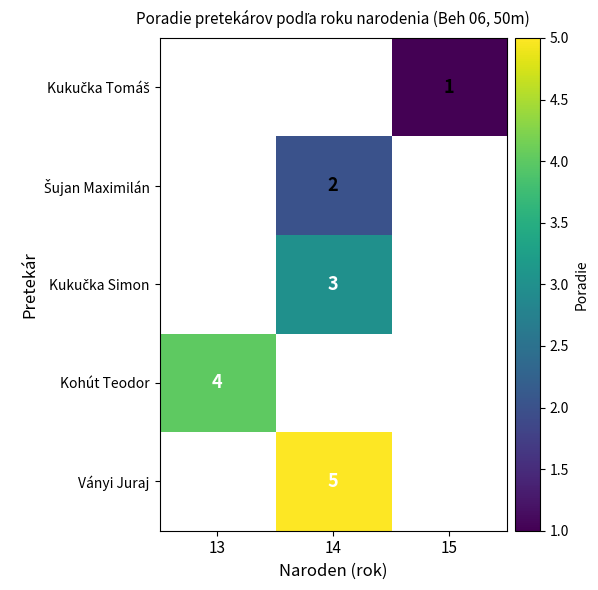

The Ványi Juraj series shows 1 at 14. True or false?

False